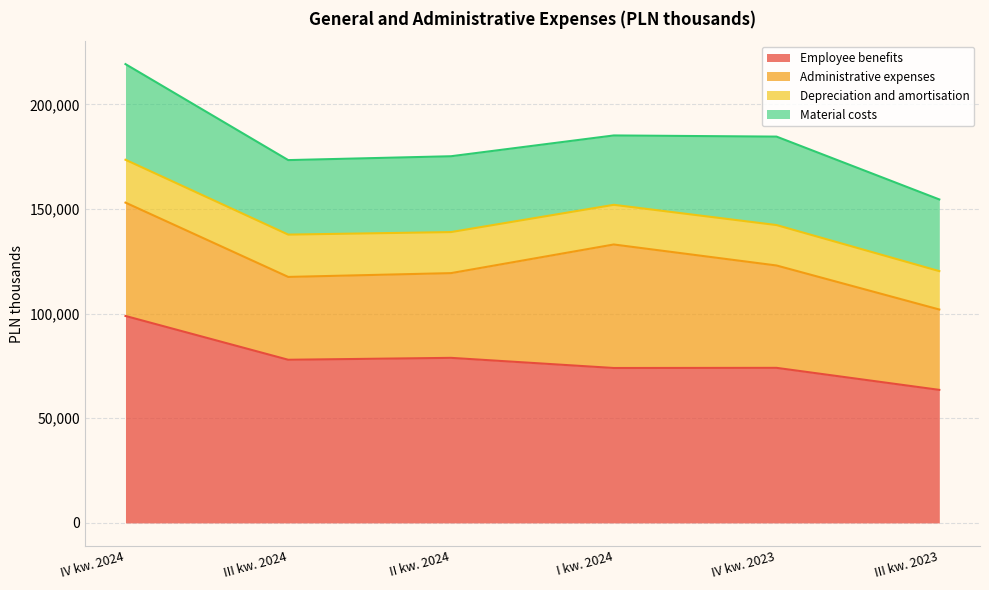

What is the difference between the second highest and minimum values in the Depreciation and amortisation series?

1878